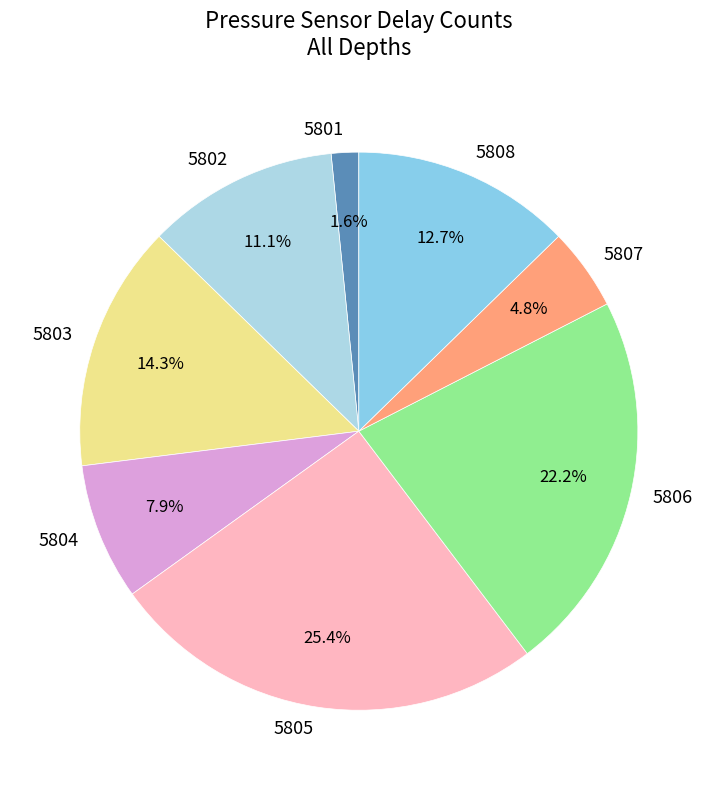

Which category has the smallest portion of the pie?

5801